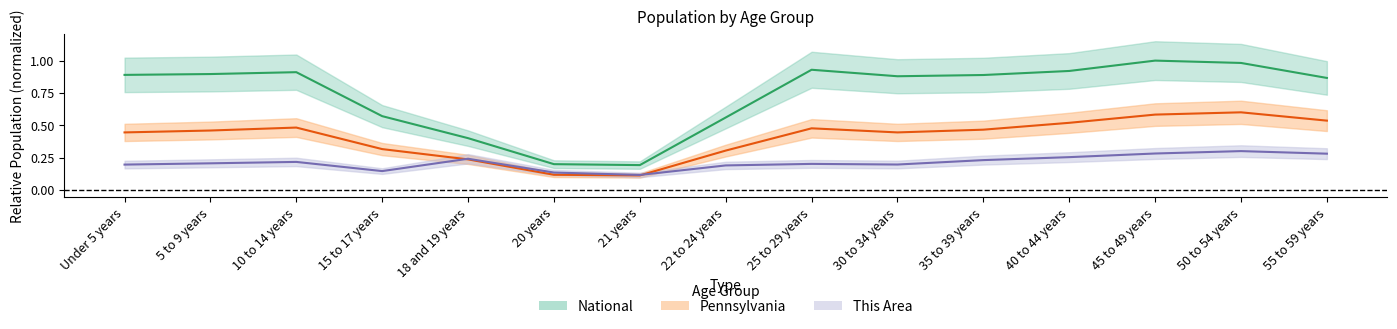

The Pennsylvania series shows 0.5 at 10 to 14 years. True or false?

True